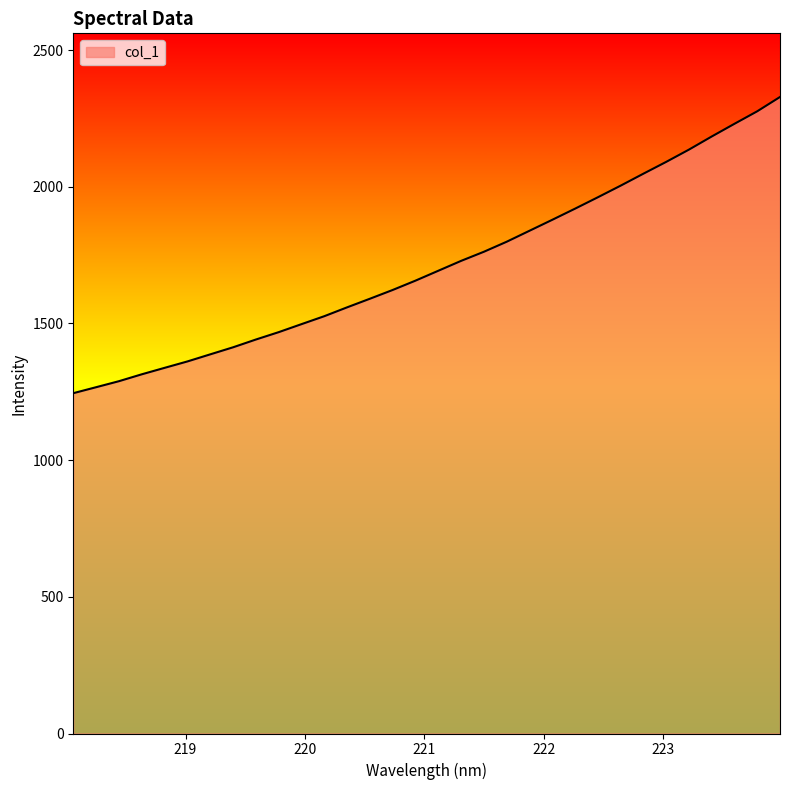

Does the chart display data point markers on the line(s)?

No